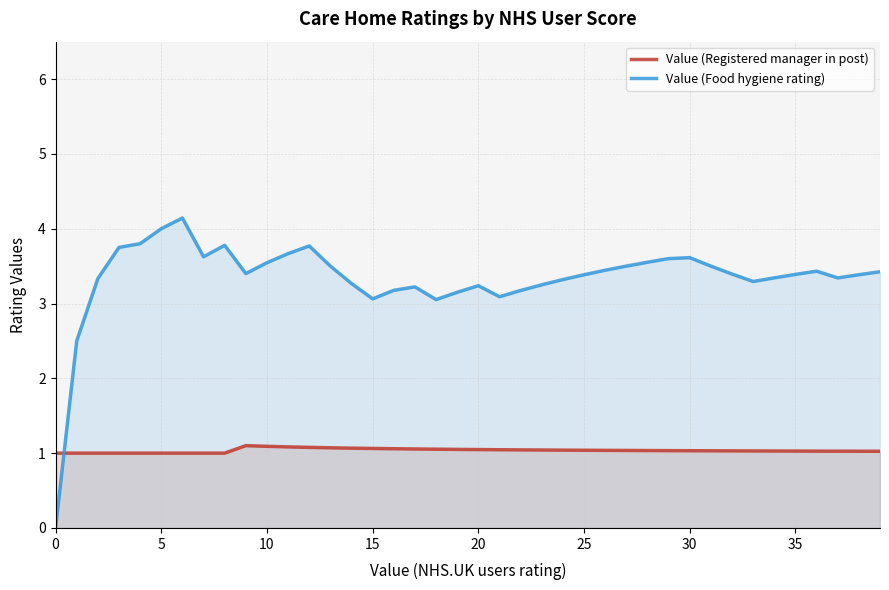

What is the difference between the maximum and minimum values in the Value (Food hygiene rating) series?

4.1